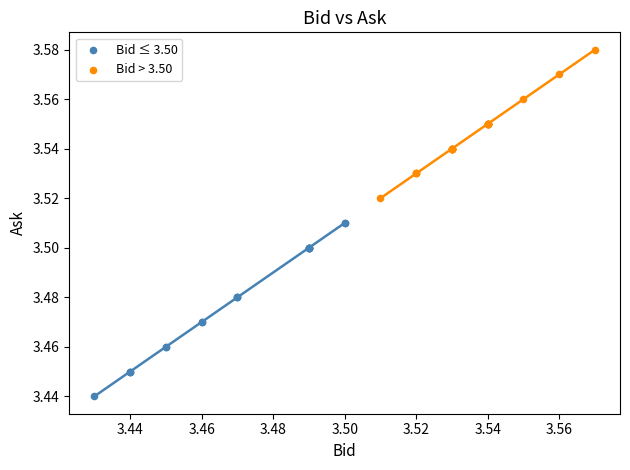

Which series has the largest Y range (max minus min)?

Bid ≤ 3.50